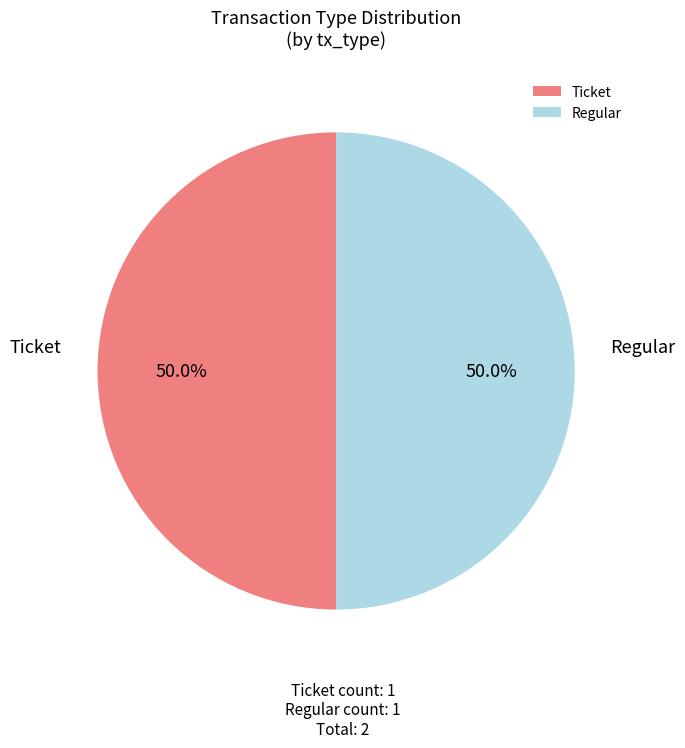

Approximately how many times larger is the value at Ticket compared to Regular?

1.0